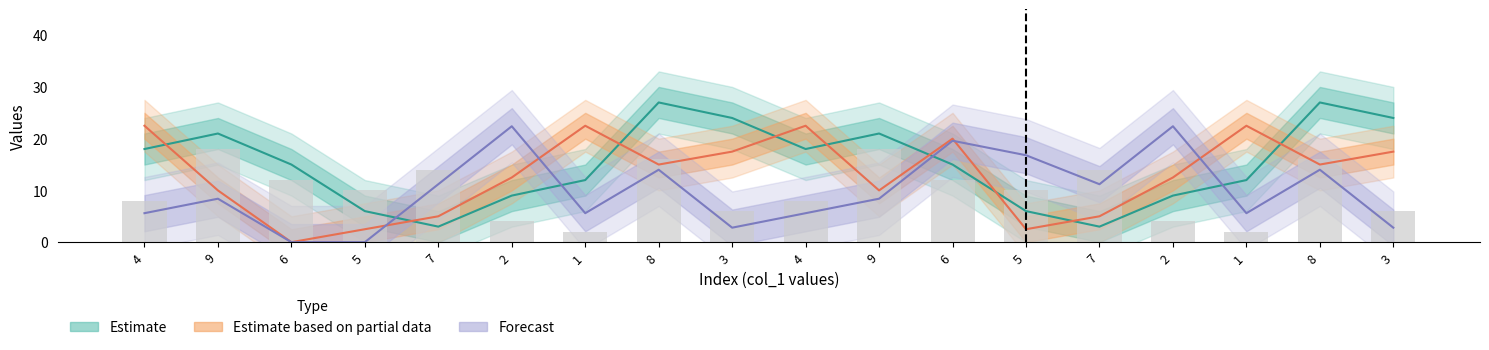

Which has a higher value, 8 or 9?

8